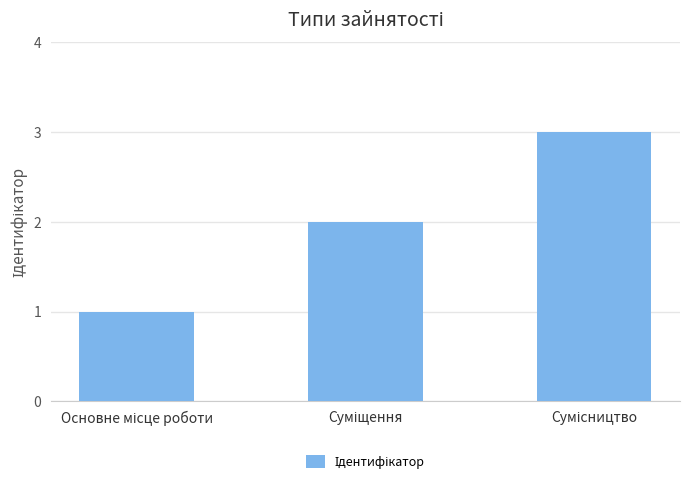

What is the maximum value shown in the chart?

3